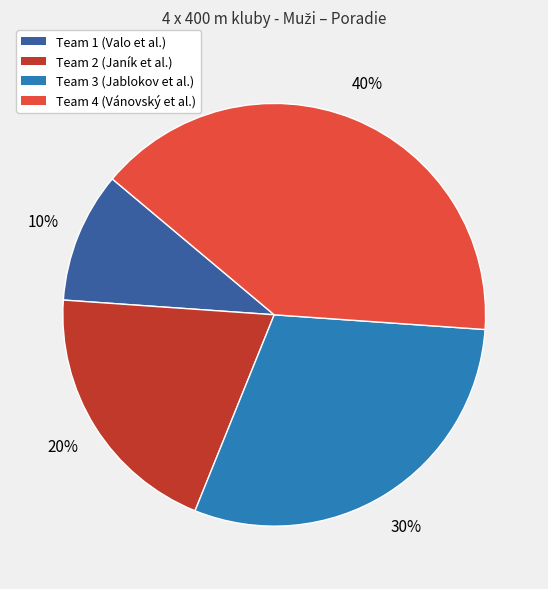

Do Team 2 (Janík et al.) and Team 4 (Vánovský et al.) together represent more than half of the pie?

Yes